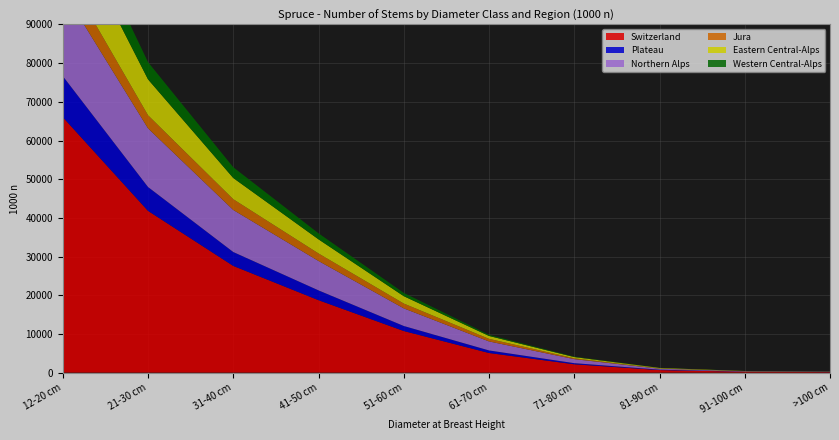

Reading left to right, extract all data points from this chart.

Switzerland: 12-20 cm=66040	21-30 cm=41810	31-40 cm=27581	41-50 cm=18726	51-60 cm=10754	61-70 cm=5071	71-80 cm=2158	81-90 cm=659	91-100 cm=231	>100 cm=140
Plateau: 12-20 cm=10620	21-30 cm=6174	31-40 cm=3596	41-50 cm=2537	51-60 cm=1305	61-70 cm=666	71-80 cm=287	81-90 cm=111	91-100 cm=20	>100 cm=21
Northern Alps: 12-20 cm=22202	21-30 cm=15166	31-40 cm=10868	41-50 cm=7598	51-60 cm=4557	61-70 cm=2330	71-80 cm=1041	81-90 cm=248	91-100 cm=100	>100 cm=57
Jura: 12-20 cm=5818	21-30 cm=3386	31-40 cm=2785	41-50 cm=1948	51-60 cm=1245	61-70 cm=669	71-80 cm=225	81-90 cm=47	91-100 cm=15	>100 cm=7
Eastern Central-Alps: 12-20 cm=14382	21-30 cm=9271	31-40 cm=5477	41-50 cm=3644	51-60 cm=1900	61-70 cm=743	71-80 cm=309	81-90 cm=141	91-100 cm=49	>100 cm=30
Western Central-Alps: 12-20 cm=7354	21-30 cm=4456	31-40 cm=2784	41-50 cm=1562	51-60 cm=851	61-70 cm=291	71-80 cm=109	81-90 cm=37	91-100 cm=22	>100 cm=7